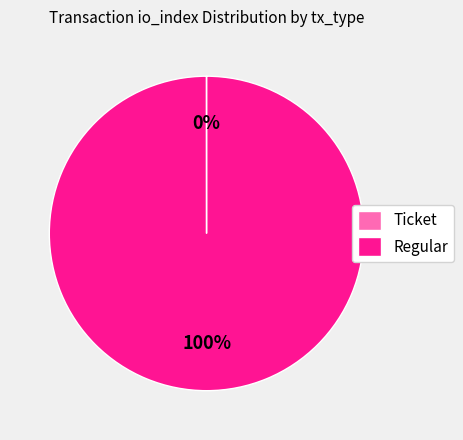

To the nearest percent, what is the average slice percentage?

50%